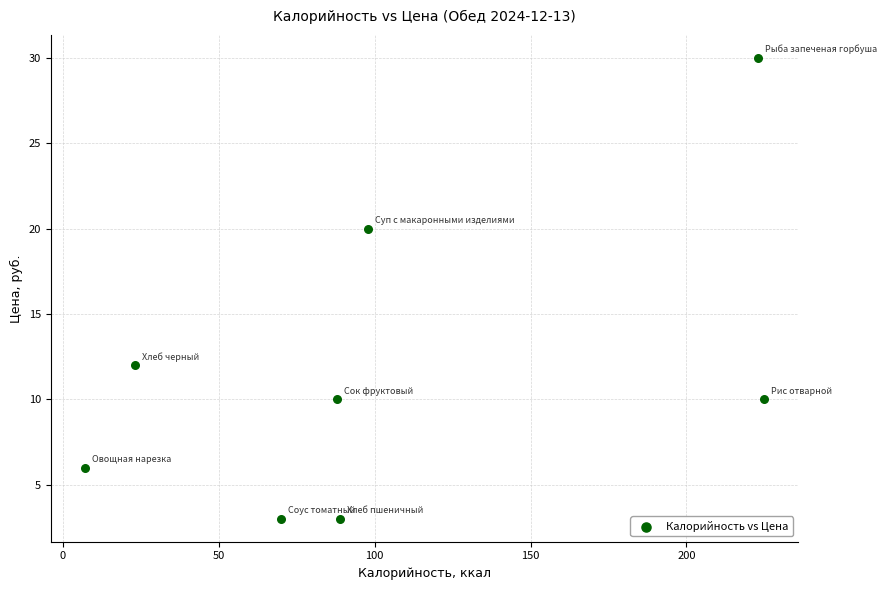

What is the range of X values (max minus min)?

218